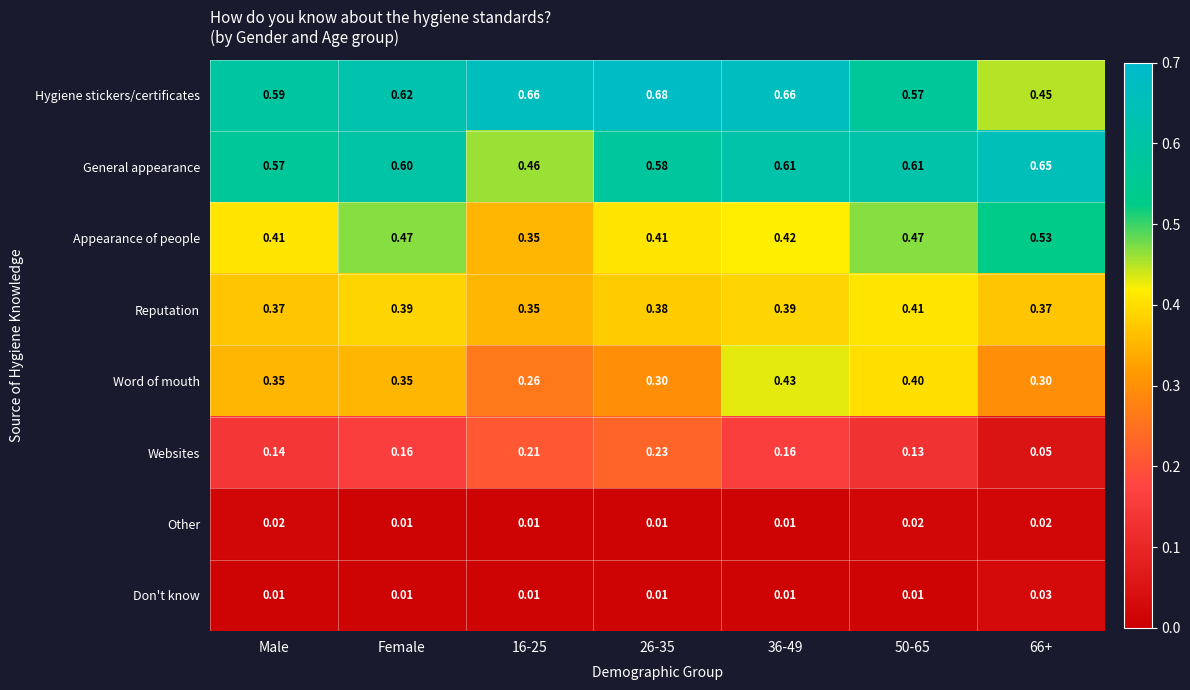

Which series changed the most between Female and 26-35?

Websites